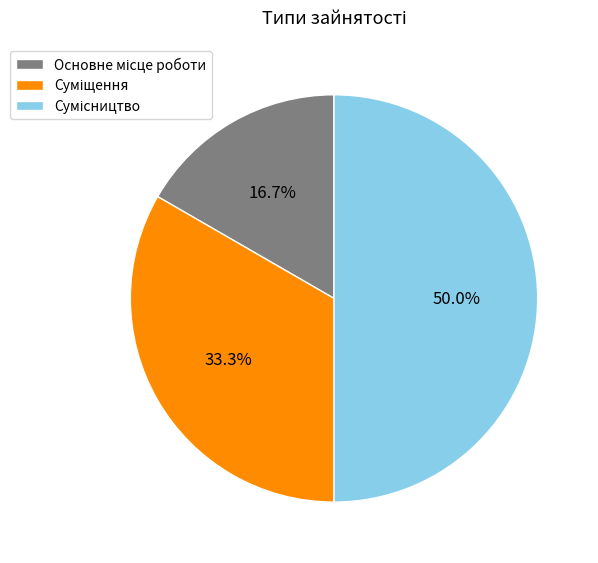

Does any single category account for the majority?

No